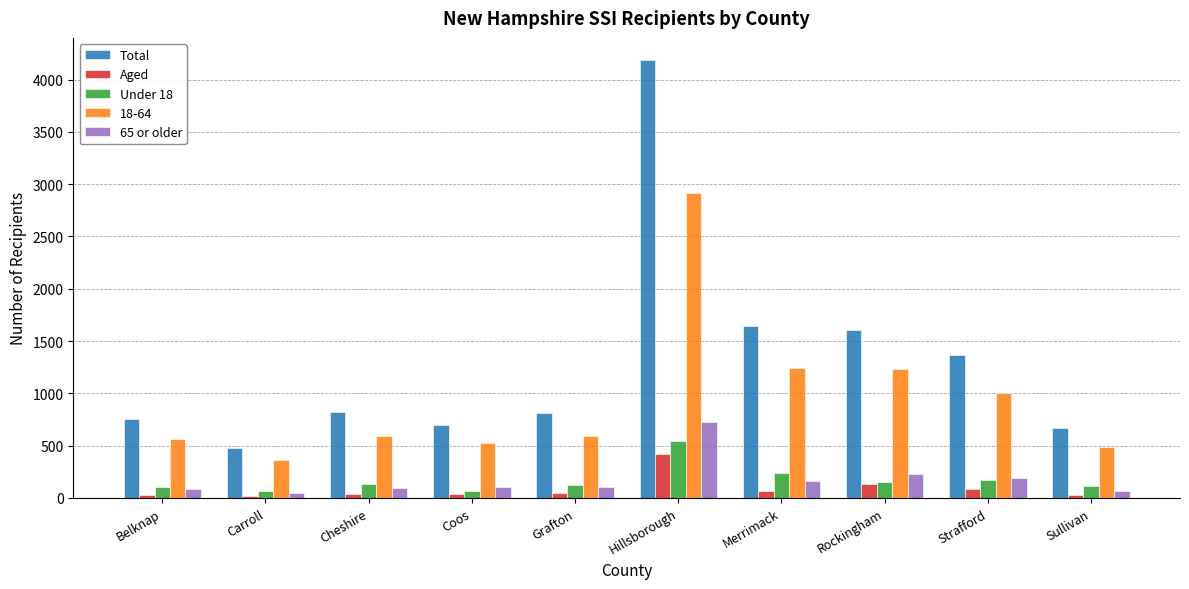

How many groups of bars are there?

10